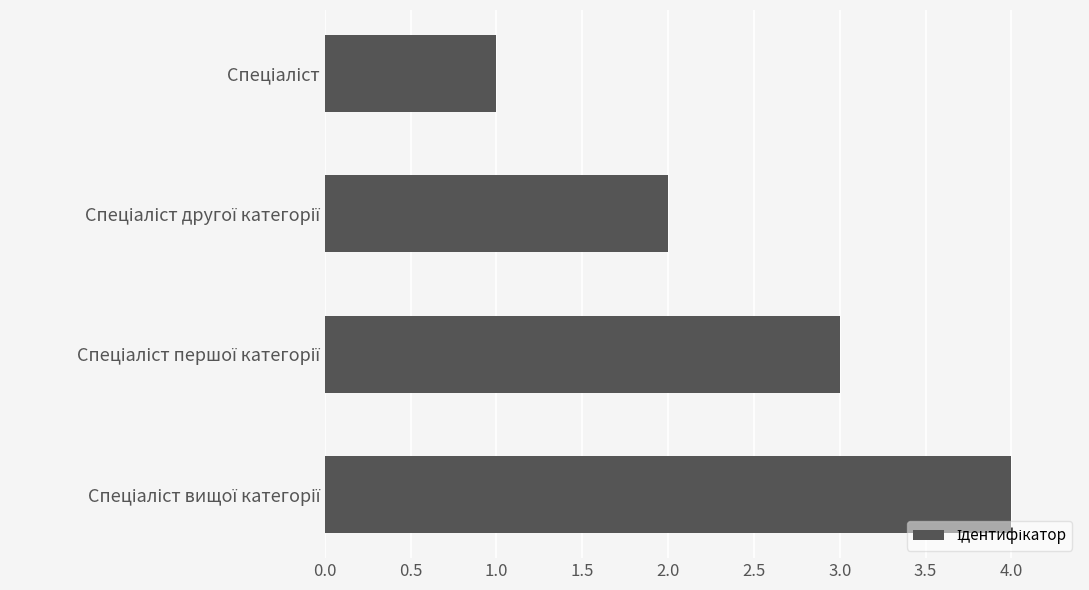

How many bars are there in total?

4